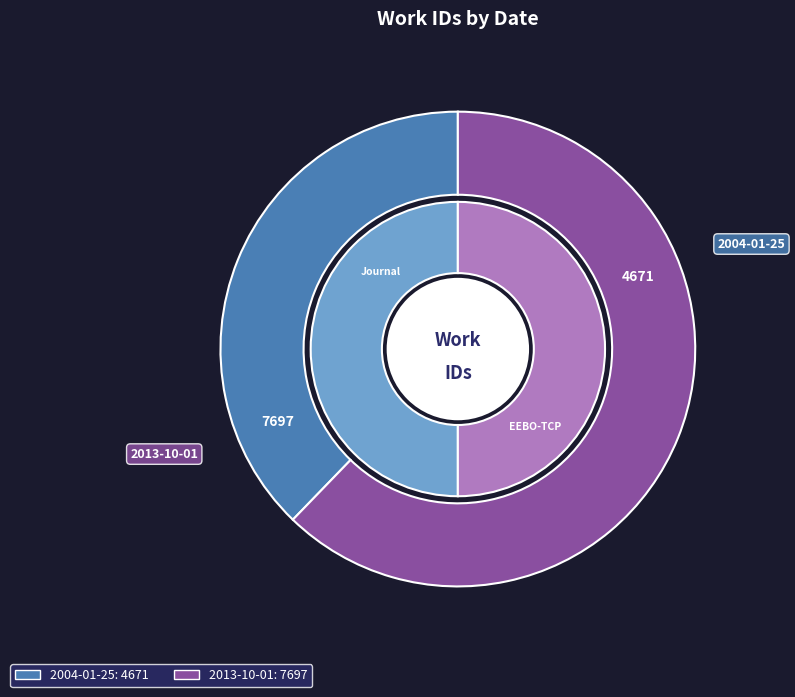

What percentage is the 2013-10-01 slice, to the nearest percent?

62%